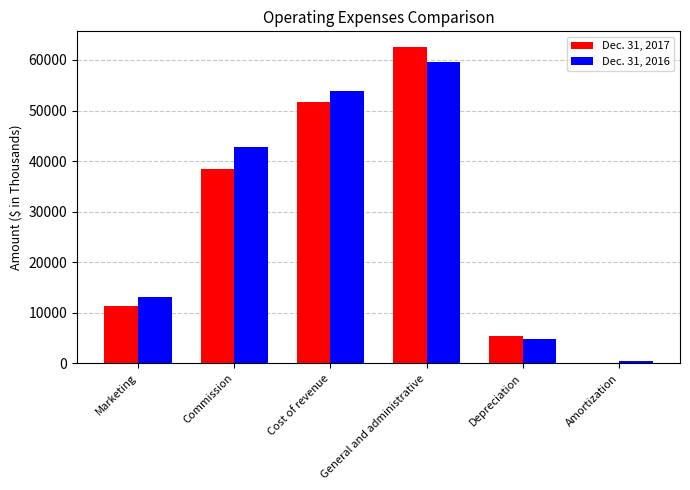

Reading left to right, list all the values displayed in this chart.

Dec. 31, 2017: Marketing=11330	Commission=38386	Cost of revenue=51710	General and administrative=62530	Depreciation=5485	Amortization=152
Dec. 31, 2016: Marketing=13156	Commission=42775	Cost of revenue=53797	General and administrative=59671	Depreciation=4763	Amortization=513